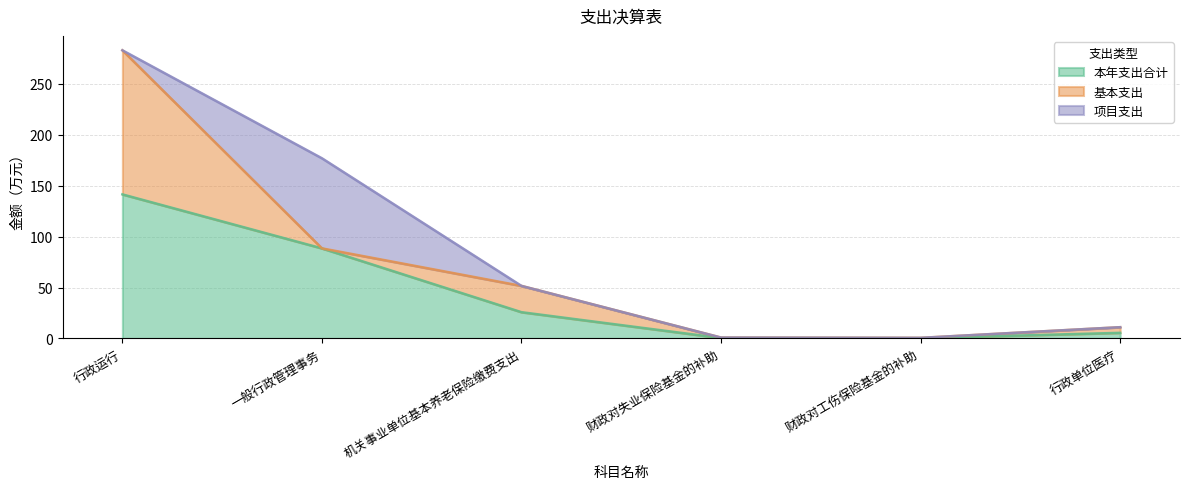

Reading left to right, extract all data points from this chart.

本年支出合计: 141.4	88.4	25.8	0.4	0.3	5.5
基本支出: 141.4	0.0	25.8	0.4	0.3	5.5
项目支出: 0.0	88.4	0.0	0.0	0.0	0.0